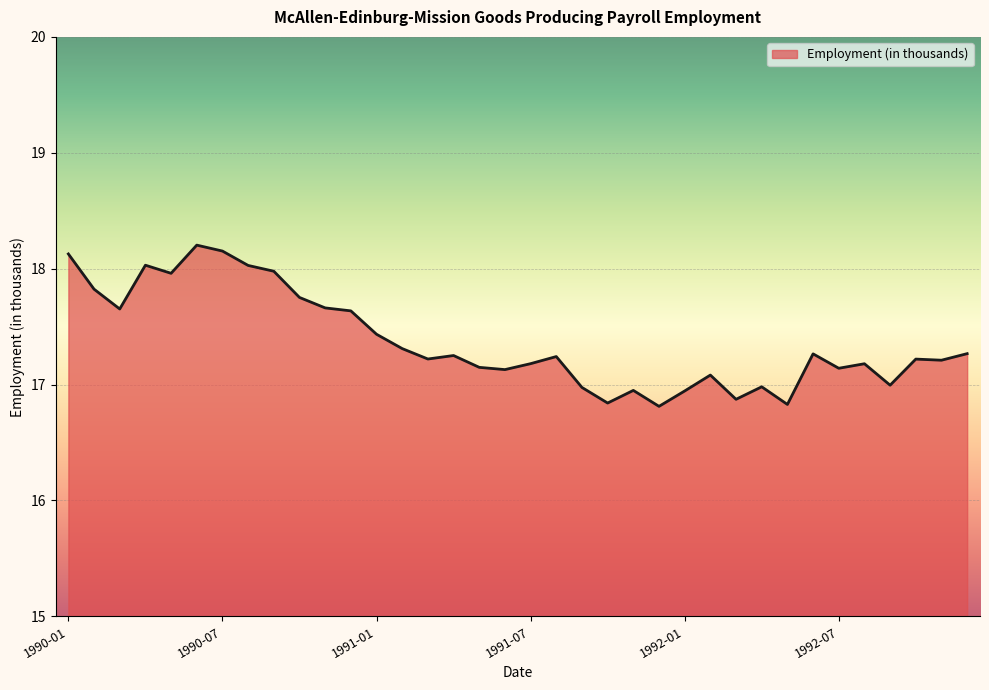

What is the smallest value displayed?

16.8